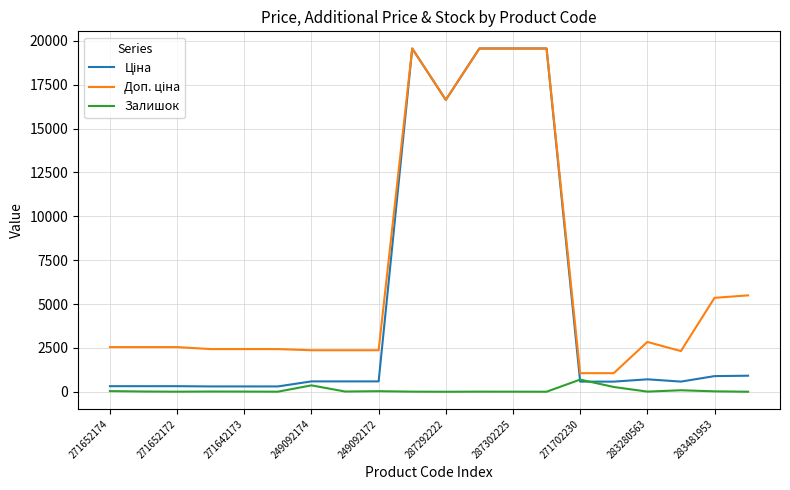

What is the maximum value shown in the chart?

19564.9